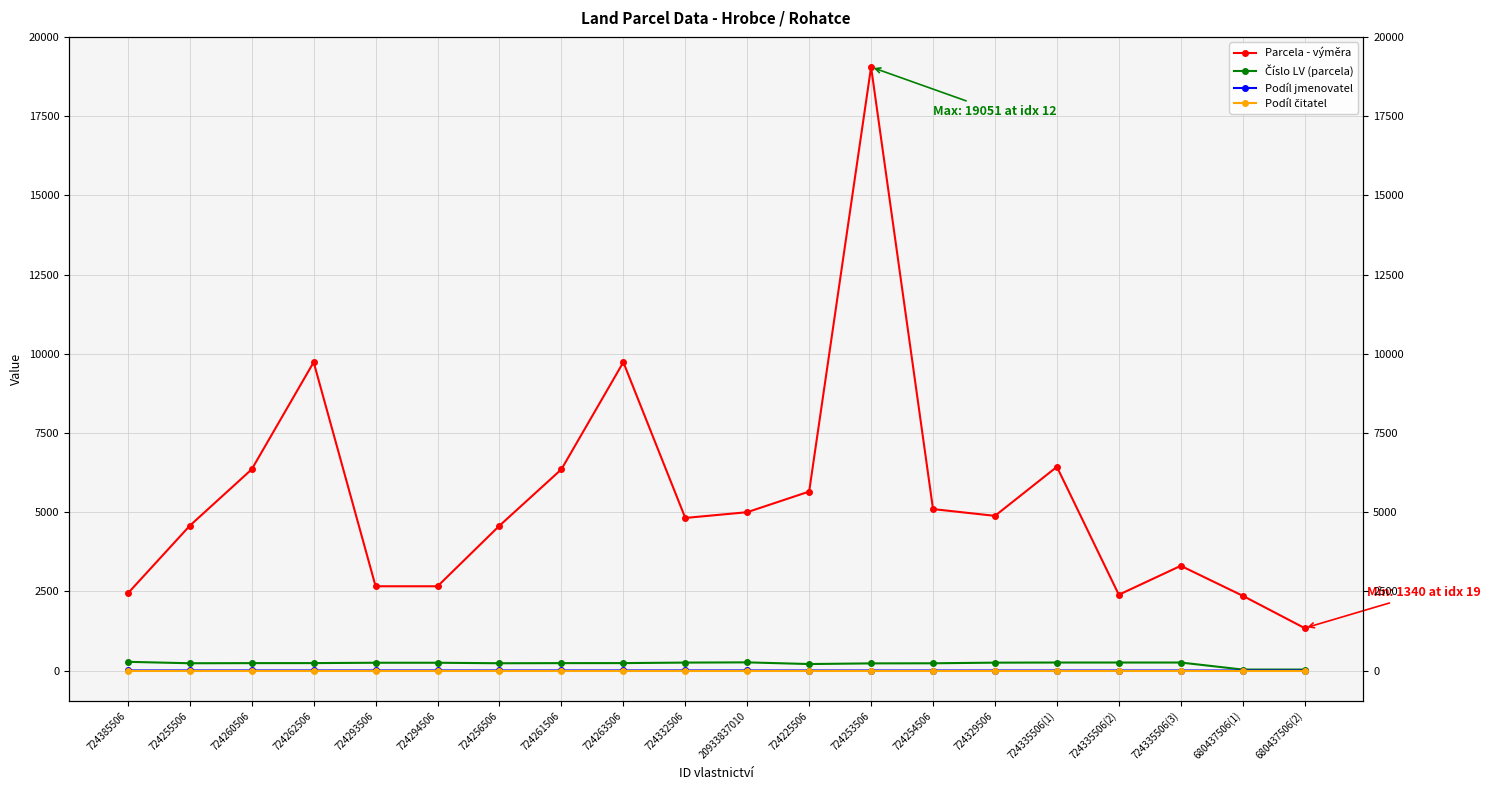

Between 724335506(2) and 680437506(2), which is larger?

724335506(2)